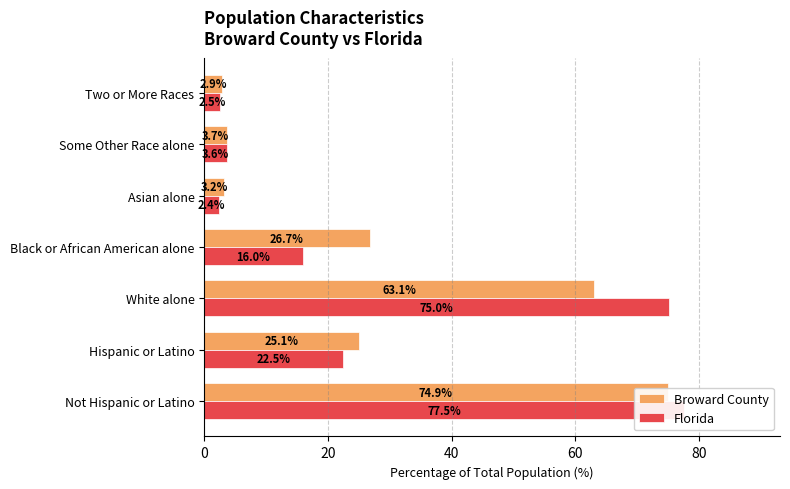

Reading left to right, what are all the values shown in this chart?

Broward County: 74.9	25.1	63.1	26.7	3.2	3.7	2.9
Florida: 77.5	22.5	75.0	16.0	2.4	3.6	2.5